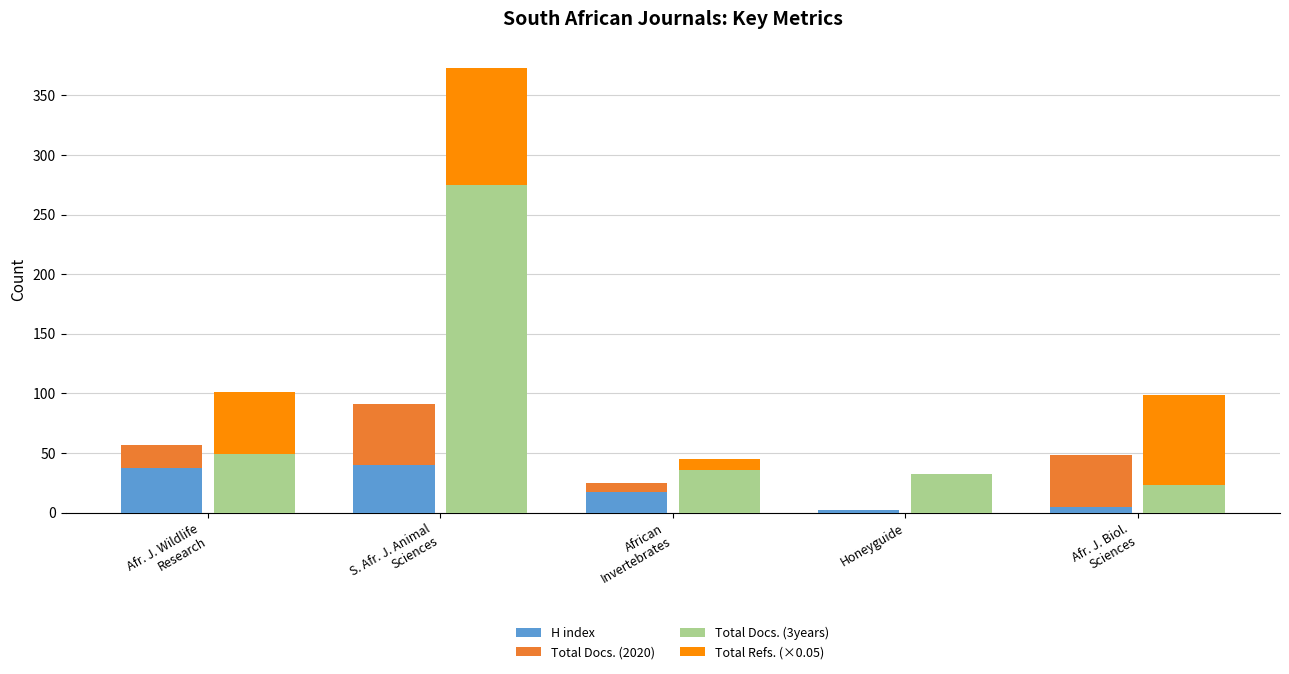

What is the label of the 4th bar from the left?

Honeyguide